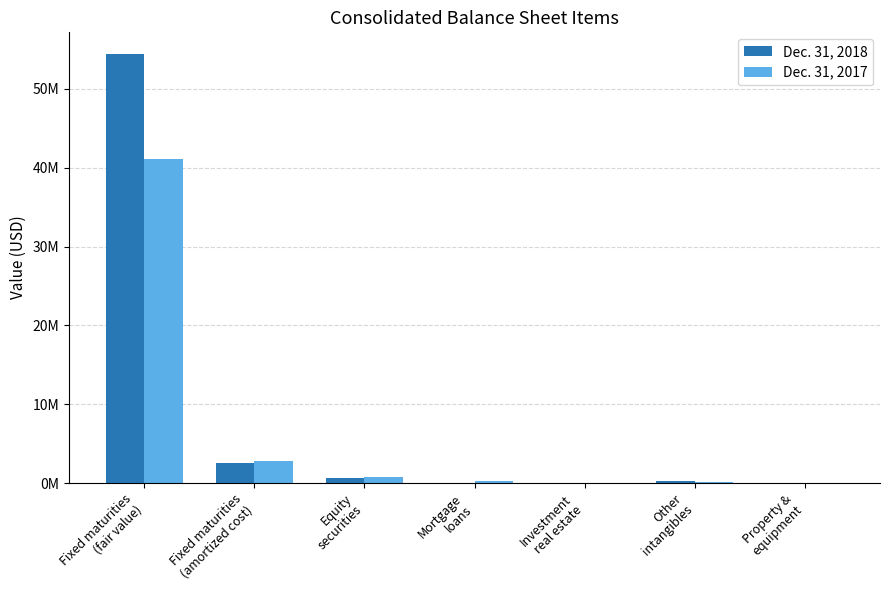

Are the bars horizontal?

No